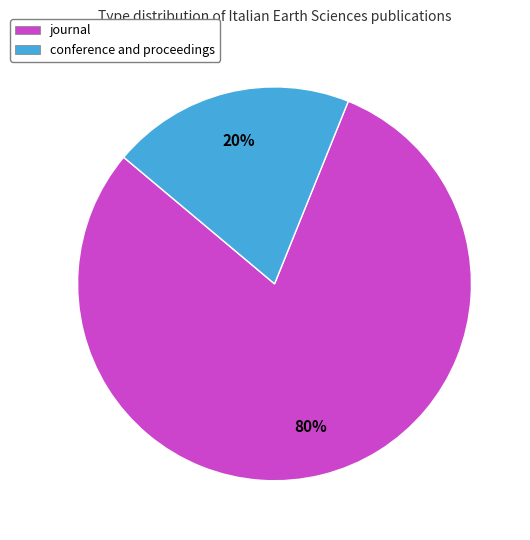

To the nearest percent, what portion does journal represent?

80%